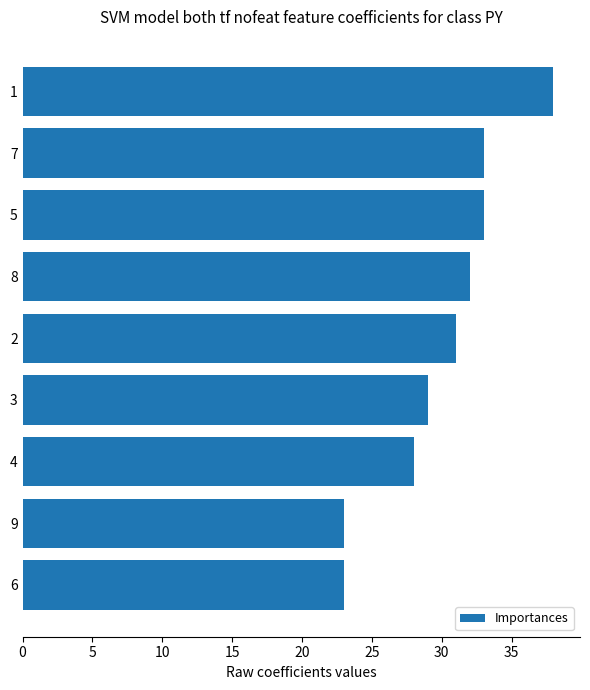

The value at 6 is 23. True or false?

True